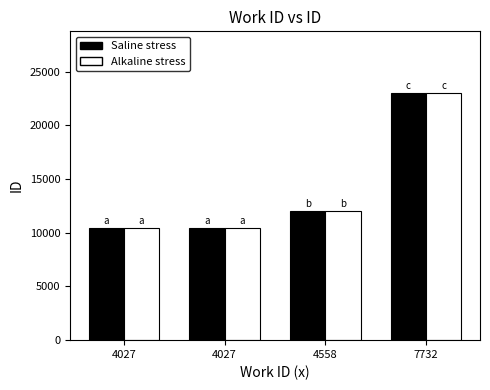

True or false: Saline stress has a value of 4293 at 4558.

False